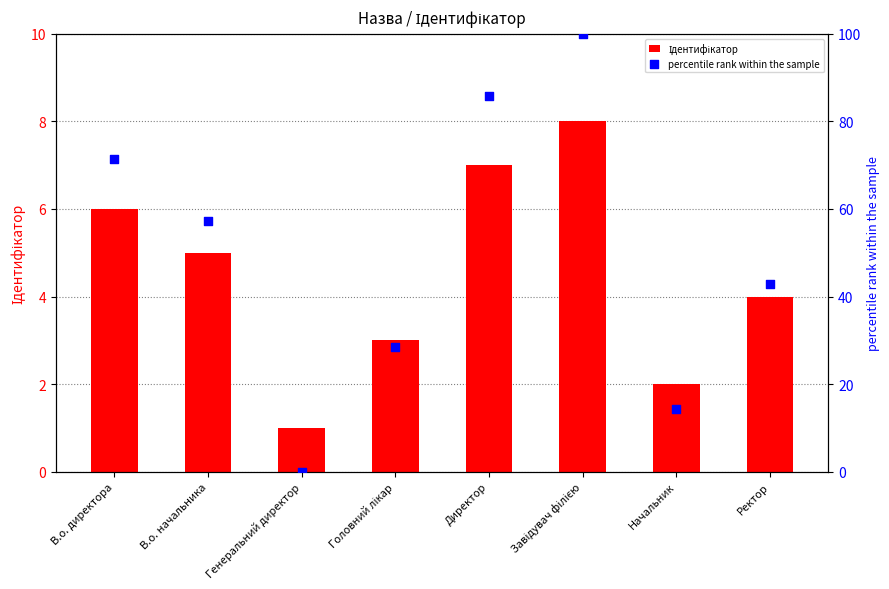

At how many categories does at least one series exceed 48?

4